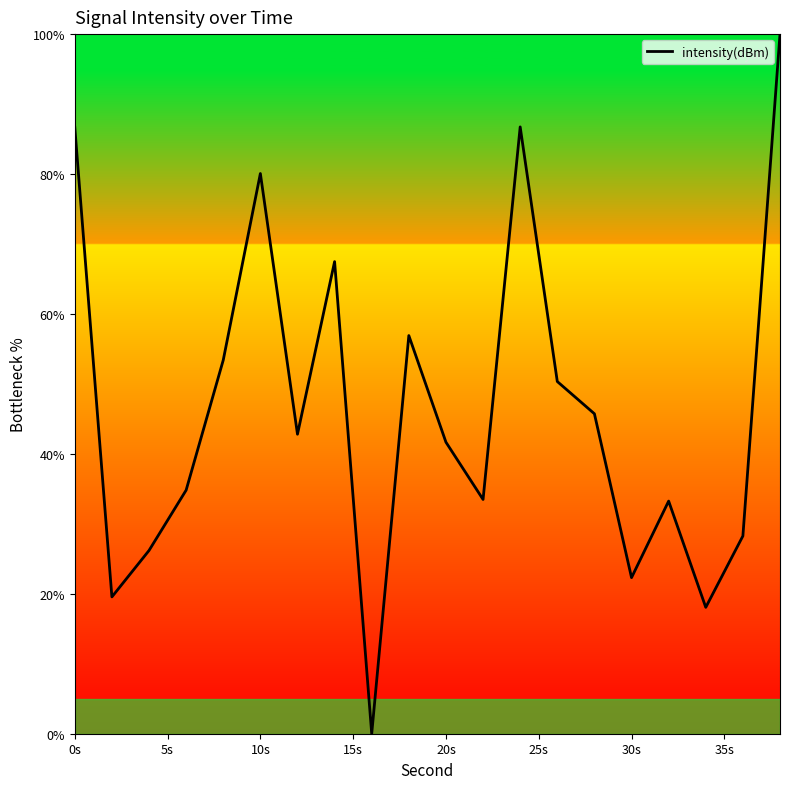

What is the difference between the maximum and minimum values?

100.0